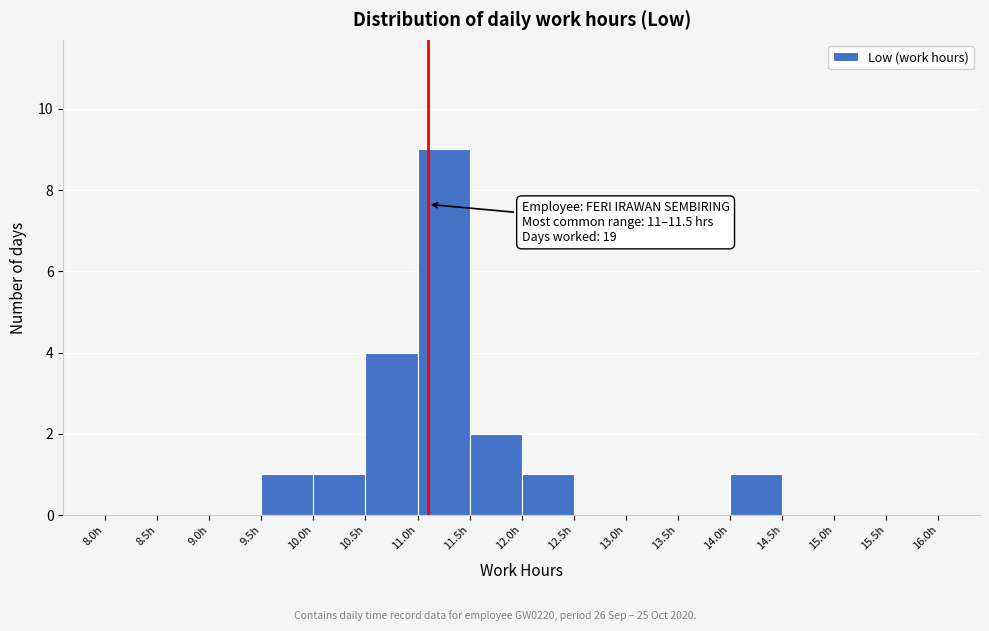

Which range on the x-axis has the tallest bar?

11.0 to 11.5